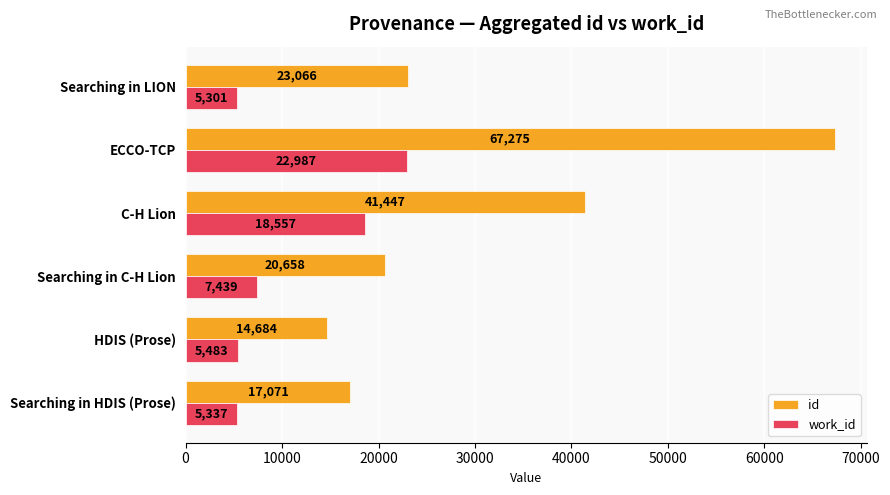

What is the sum of all work_id values?

65104